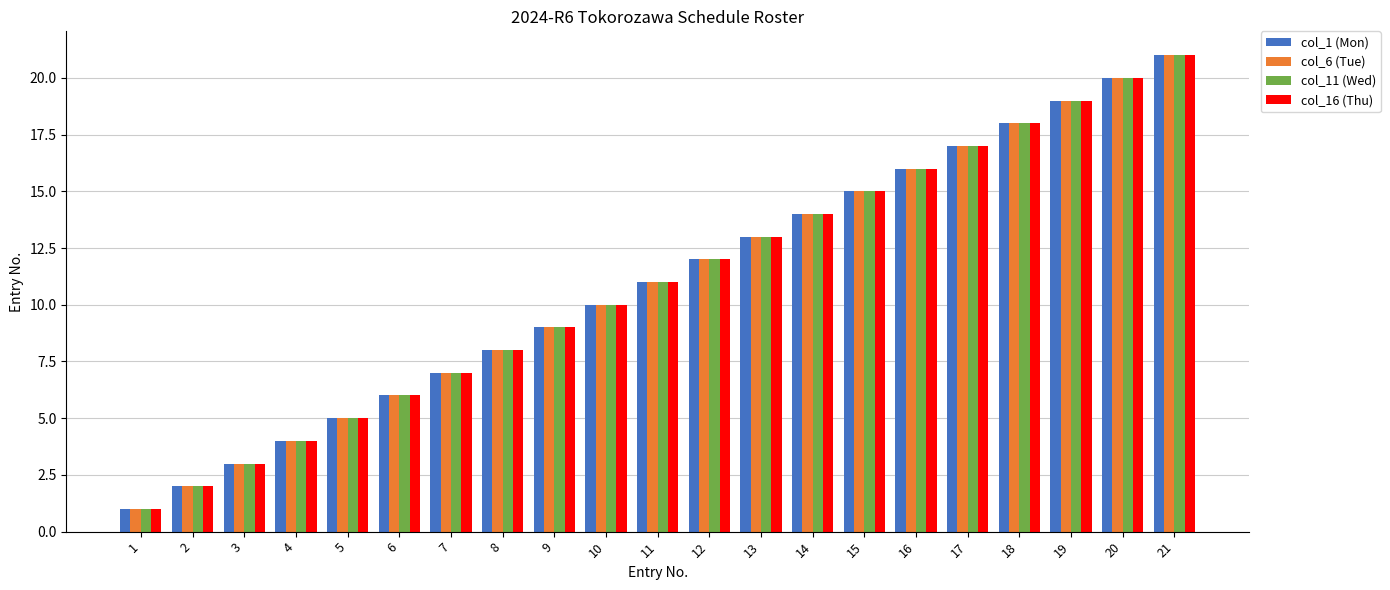

What is the sum of all col_11 (Wed) values?

231